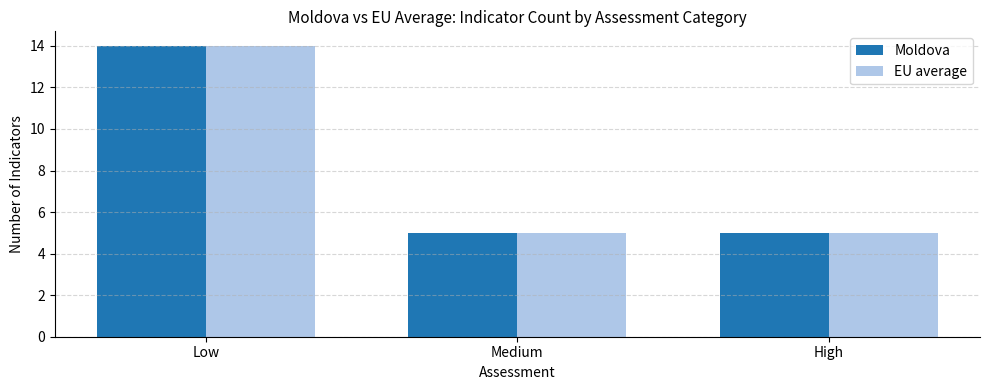

What are all the series names shown in the legend?

Moldova, EU average